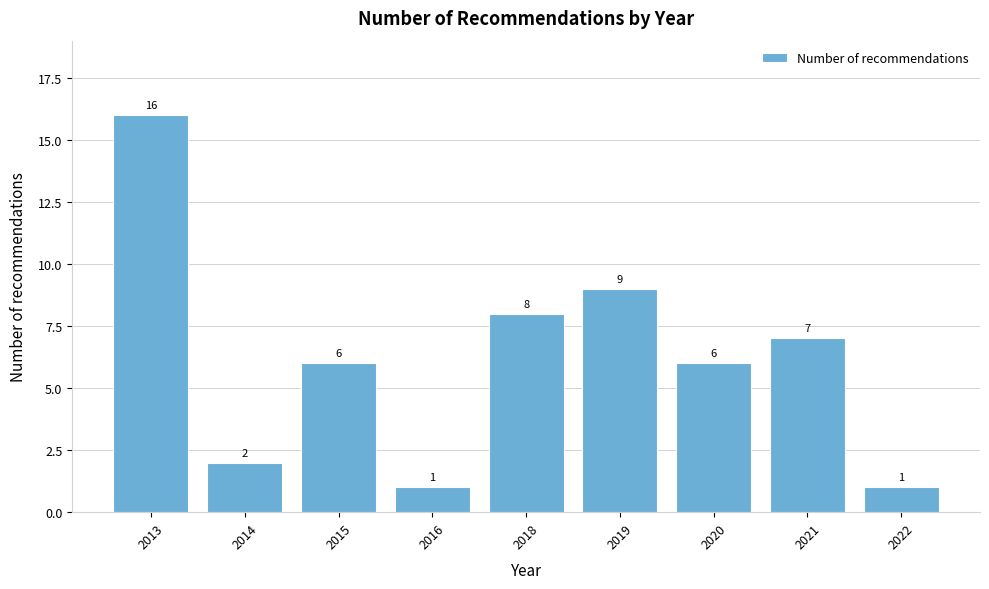

Reading right to left, list all the values displayed in this chart.

2022=1	2021=7	2020=6	2019=9	2018=8	2016=1	2015=6	2014=2	2013=16